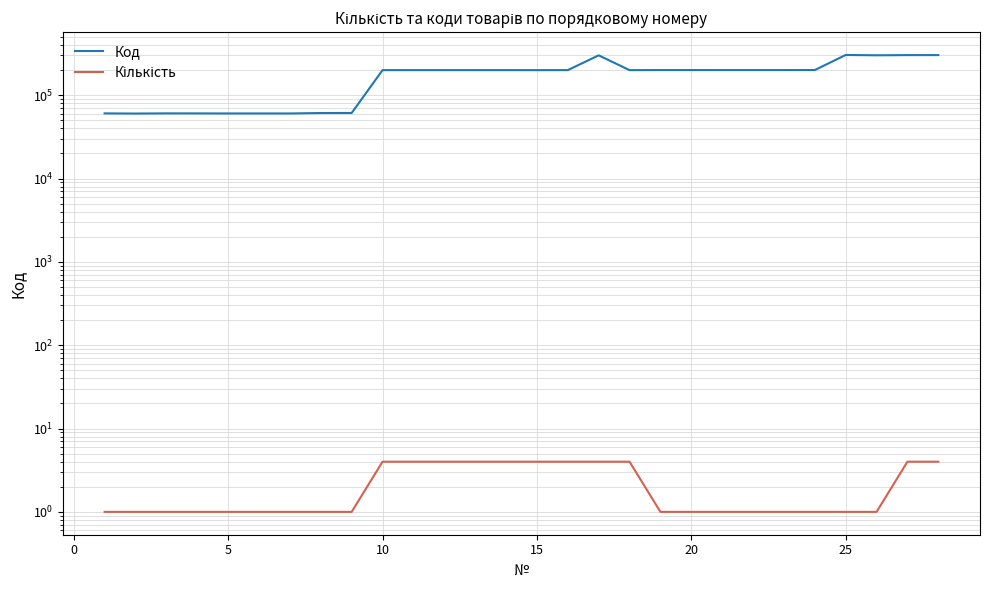

What is the difference between the maximum and second lowest values in the Кількість series?

3